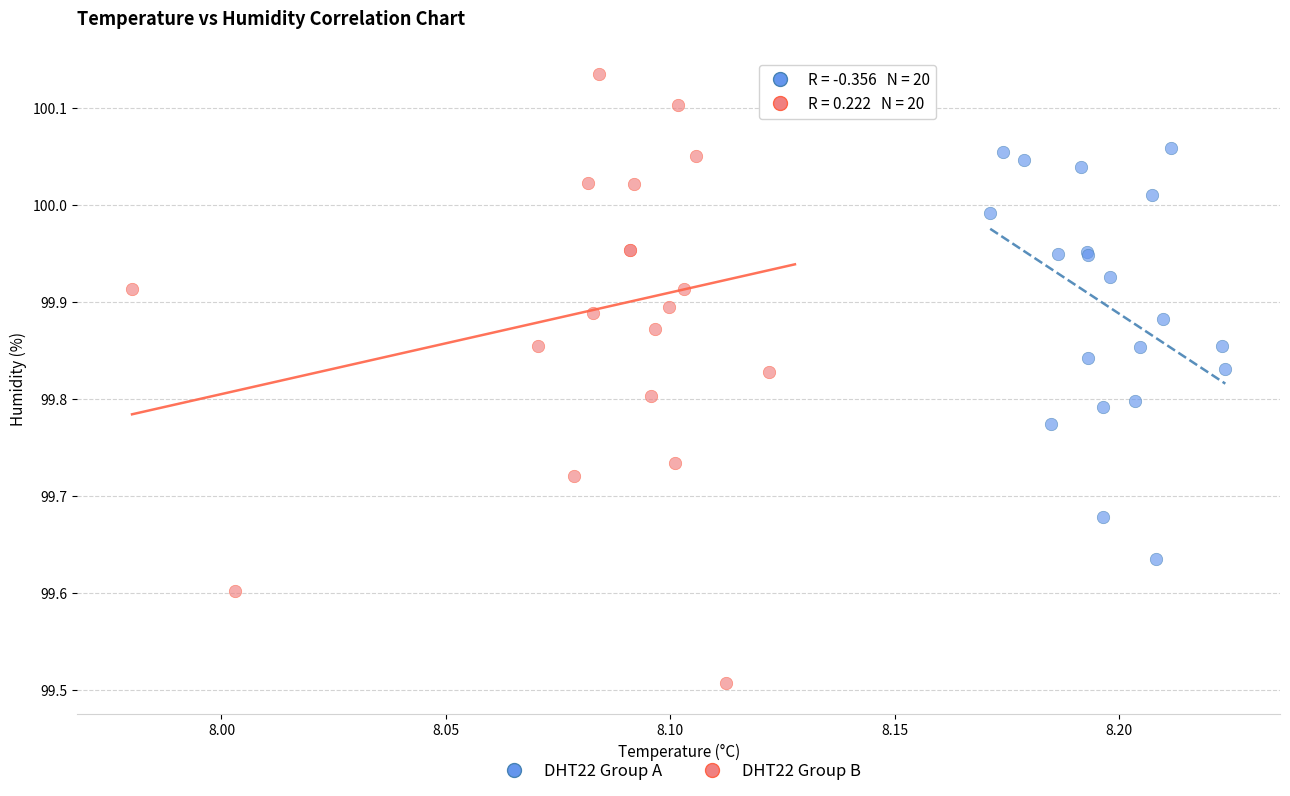

Which series has the widest spread of Y values?

DHT22 Group B